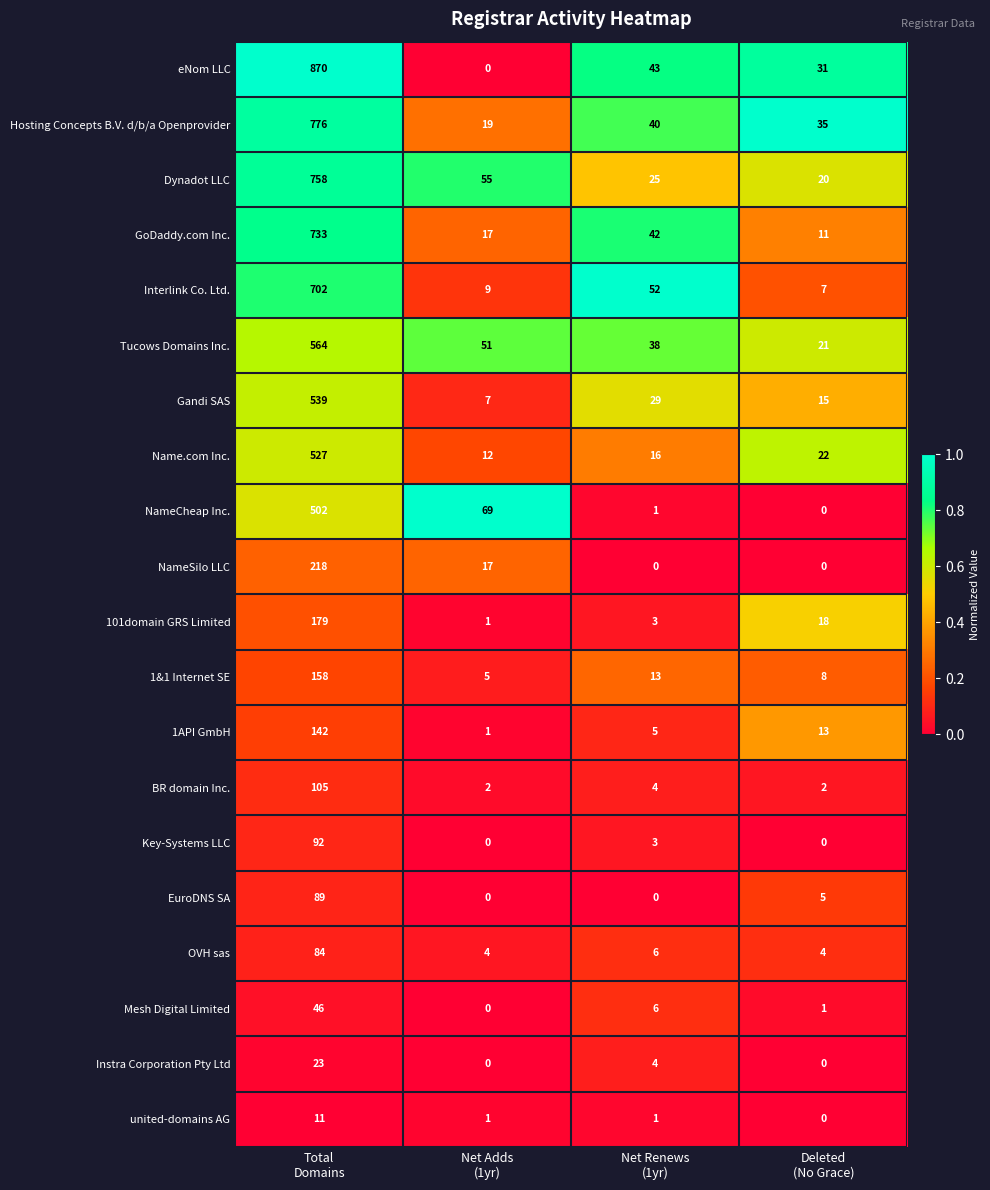

Which series has the largest total across all categories?

eNom LLC